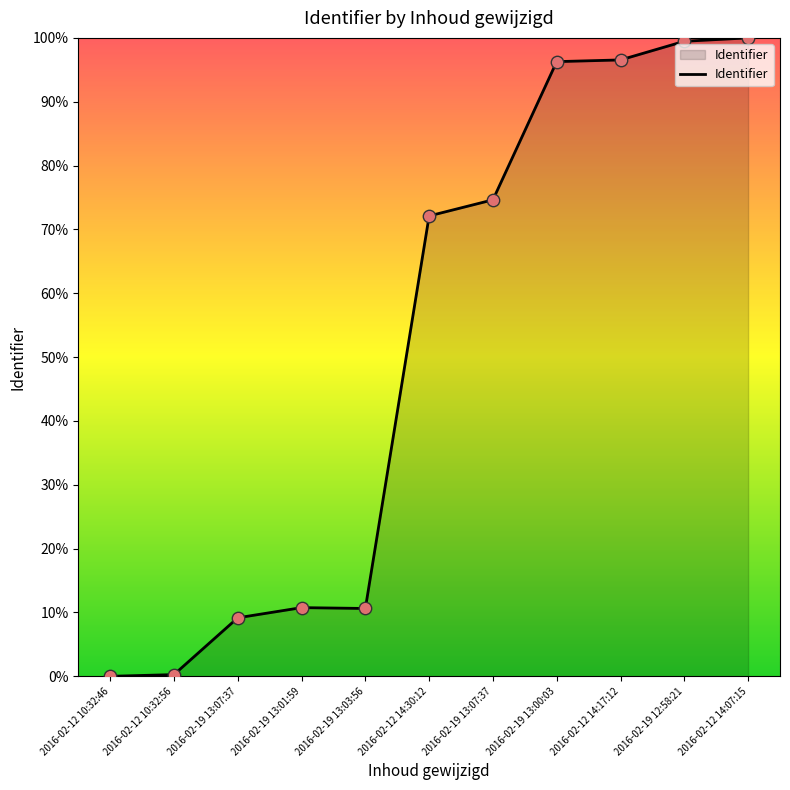

What is the change in value from 2016-02-19 13:01:59 to 2016-02-12 14:17:12?

+85.8